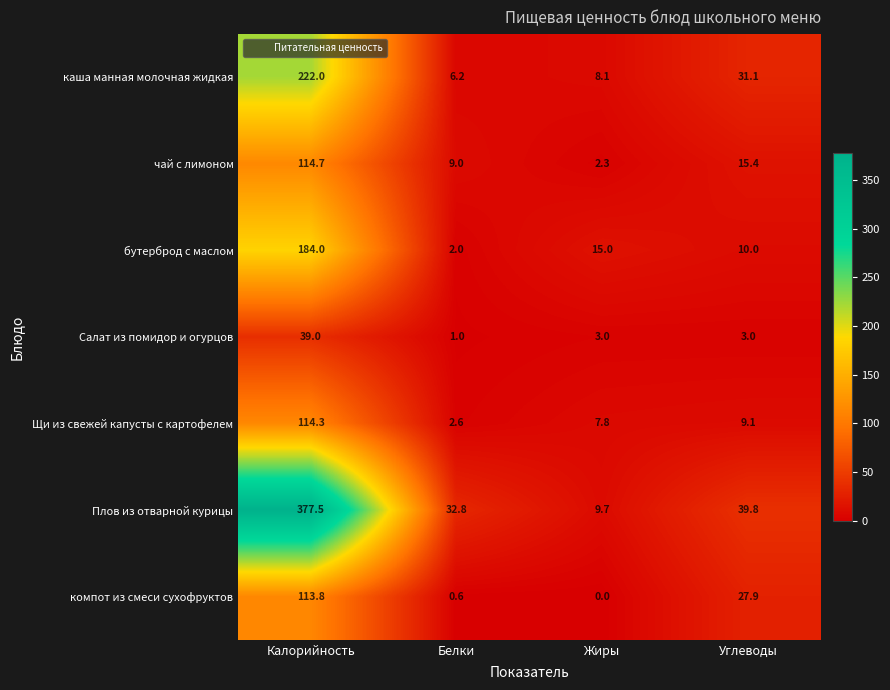

At Жиры, list the series in order from largest to smallest.

бутерброд с маслом, Плов из отварной курицы, каша манная молочная жидкая, Щи из свежей капусты с картофелем, Салат из помидор и огурцов, чай с лимоном, компот из смеси сухофруктов